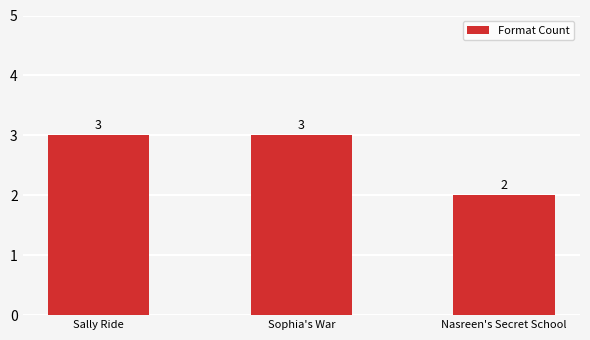

What position from the left is Sophia's War?

2